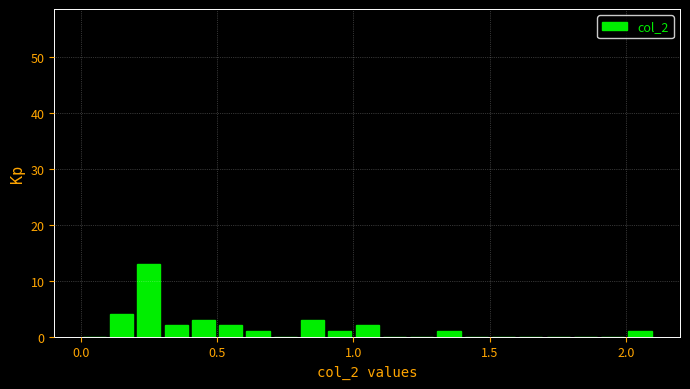

Read against the x-axis, roughly where is the centre of the tallest bar?

0.25